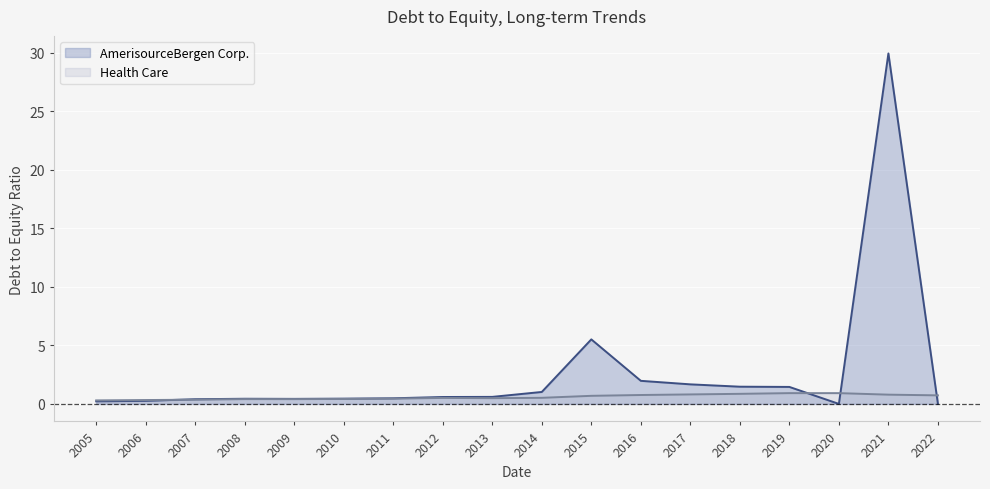

How many lines are shown in the chart?

2